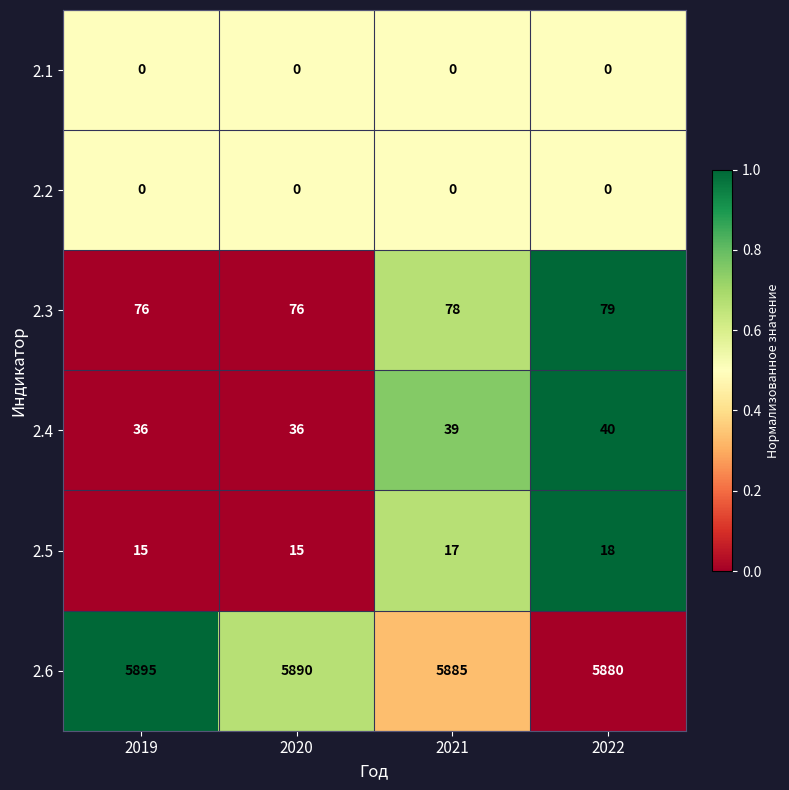

Reading left to right, transcribe all the data shown in this chart.

2.1: 2019=0	2020=0	2021=0	2022=0
2.2: 2019=0	2020=0	2021=0	2022=0
2.3: 2019=76	2020=76	2021=78	2022=79
2.4: 2019=36	2020=36	2021=39	2022=40
2.5: 2019=15	2020=15	2021=17	2022=18
2.6: 2019=5895	2020=5890	2021=5885	2022=5880